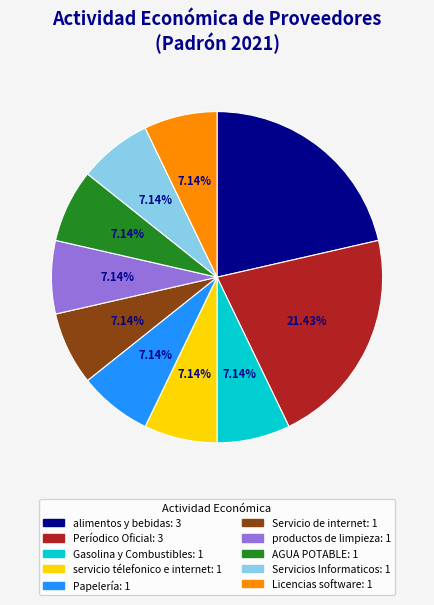

Combined, what portion of the pie is Servicio de internet and alimentos y bebidas?

28.6%